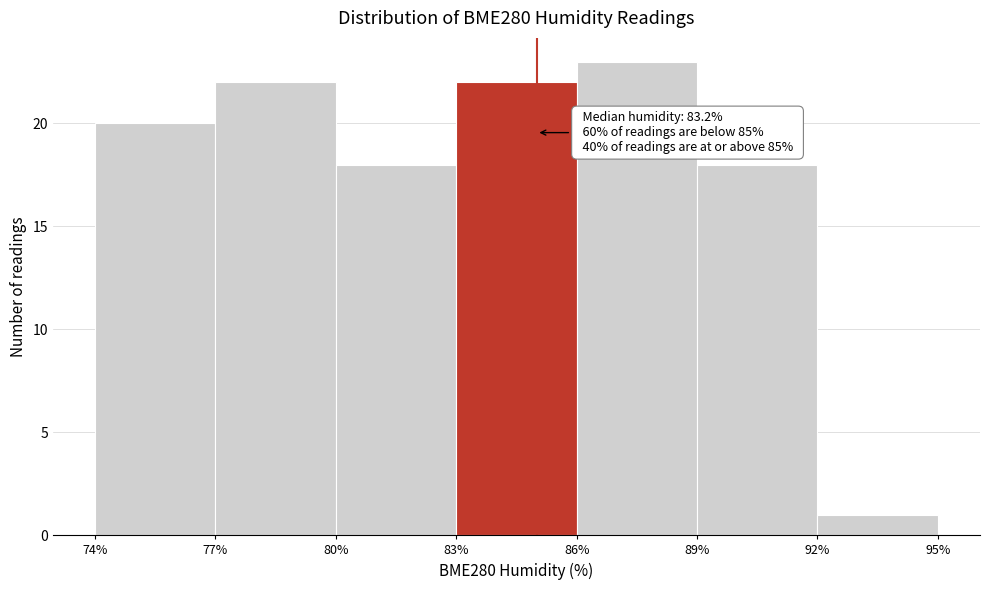

Over which range of the x-axis is the bar tallest?

86% to 89%